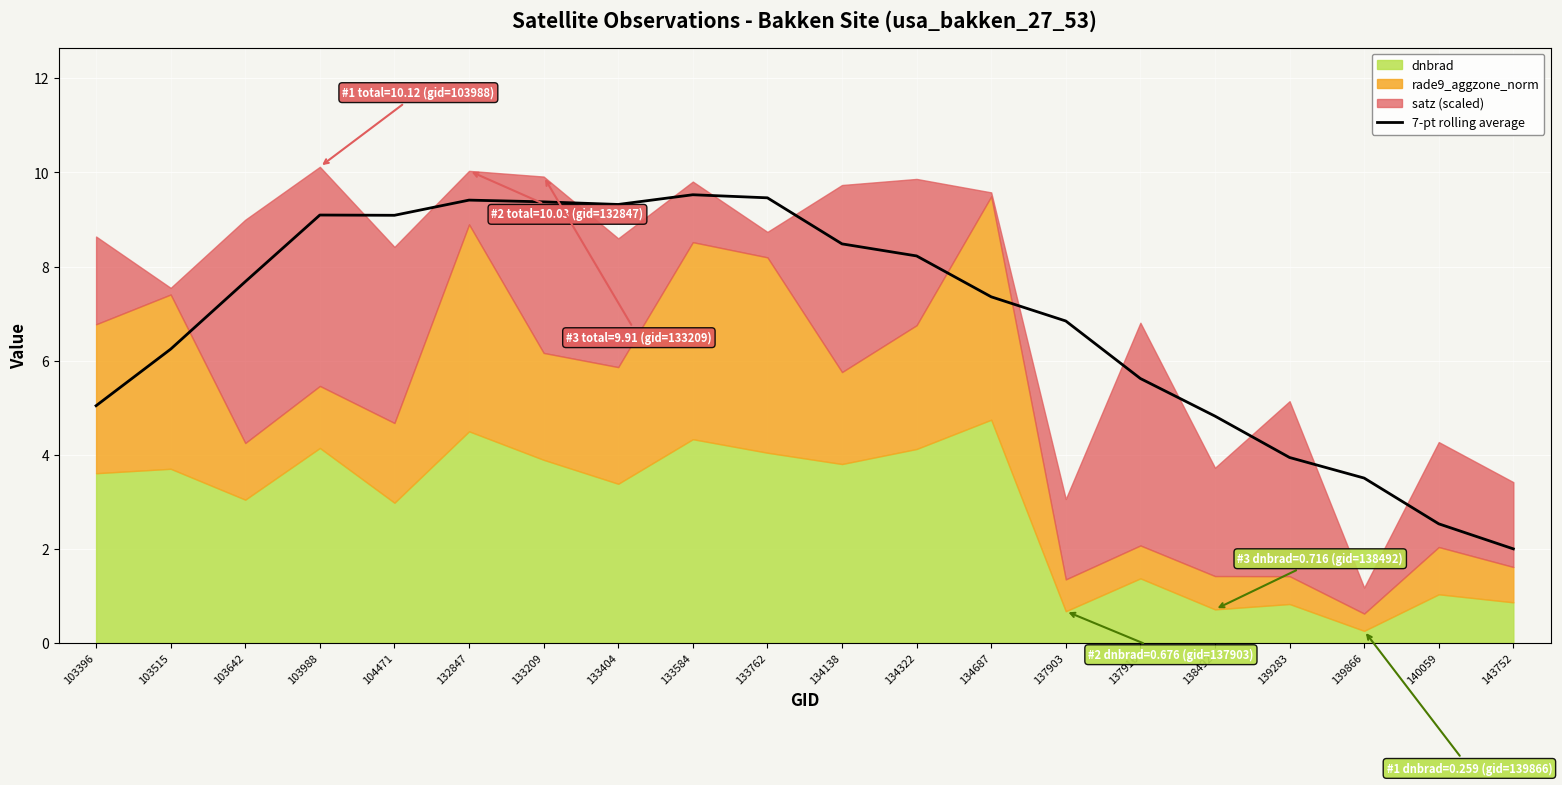

At which label does the data first exceed 7?

103642